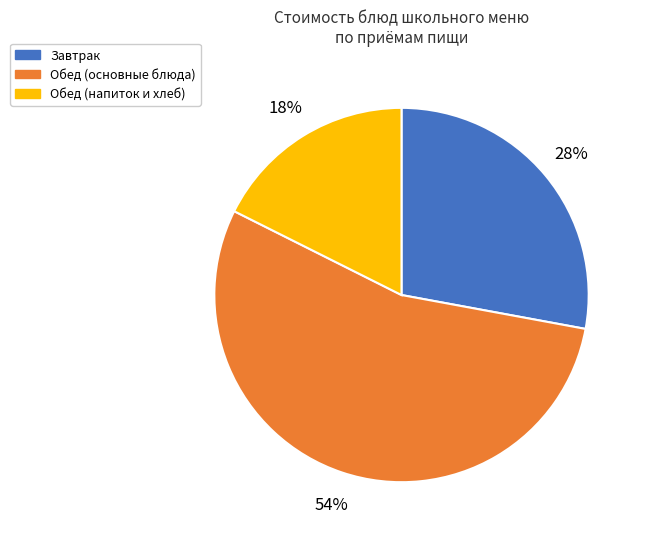

Is there a majority slice in this chart?

Yes